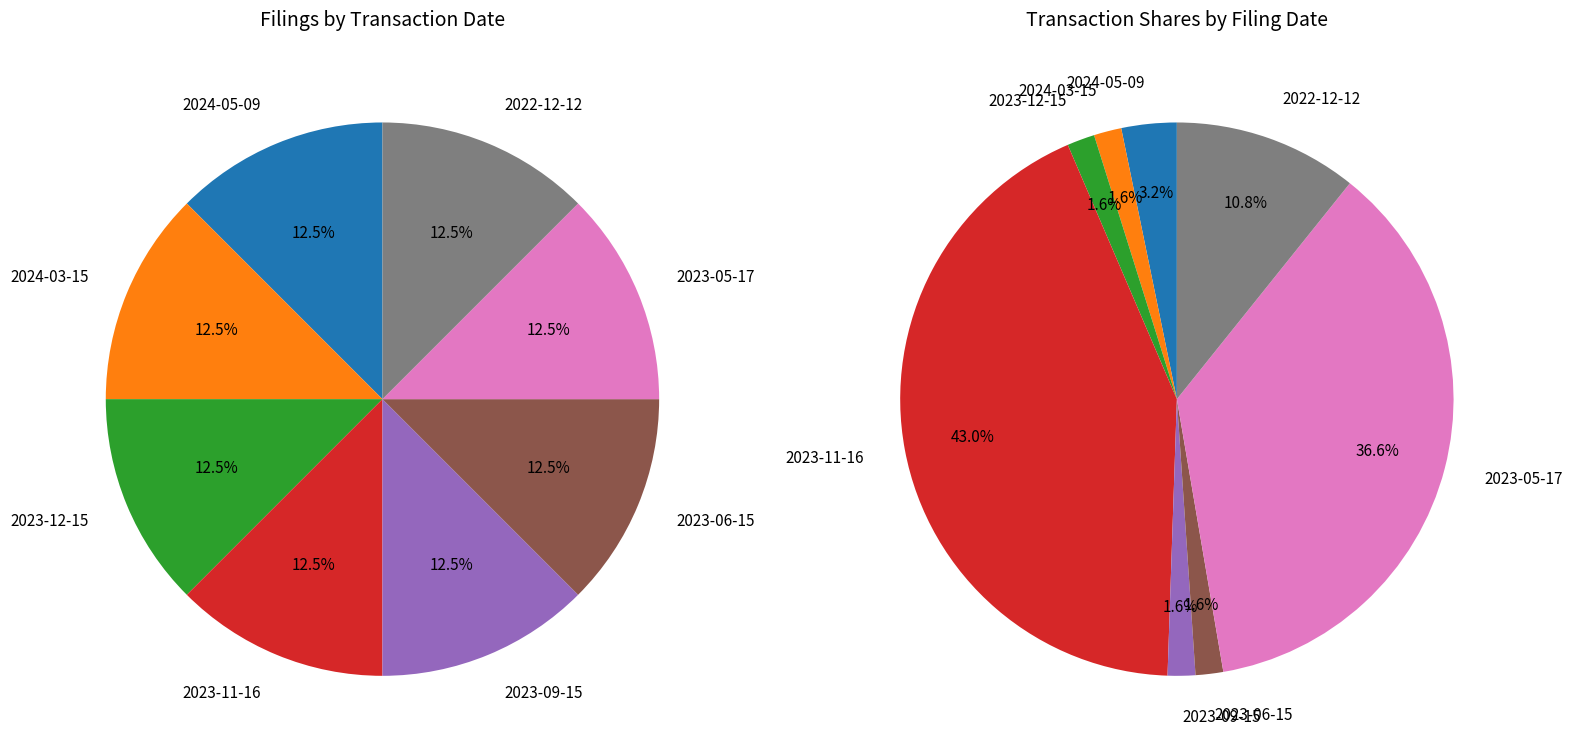

True or false: doc4.xml (2023-09-15) accounts for 2% of the total.

True